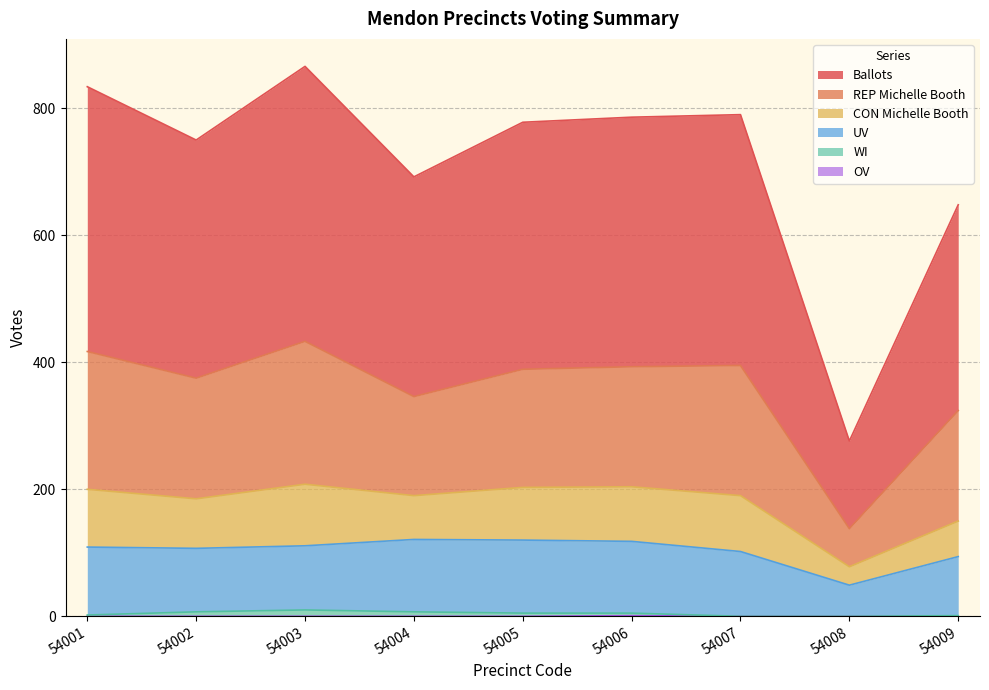

The value of UV at 54006 is 118. True or false?

True